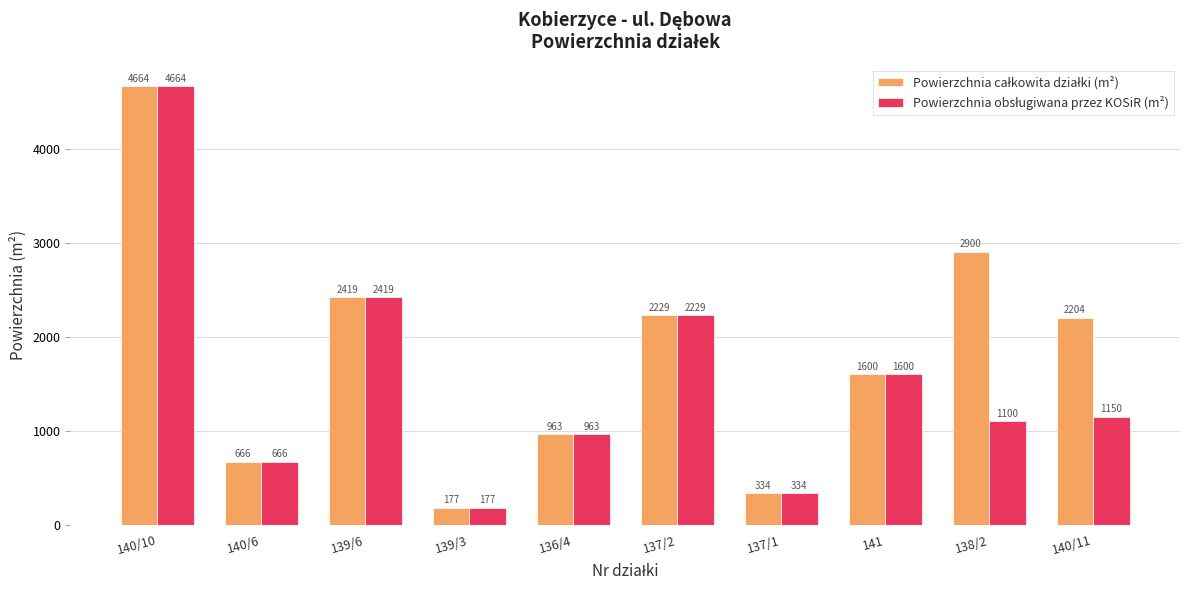

What is the maximum value shown in the chart?

4664